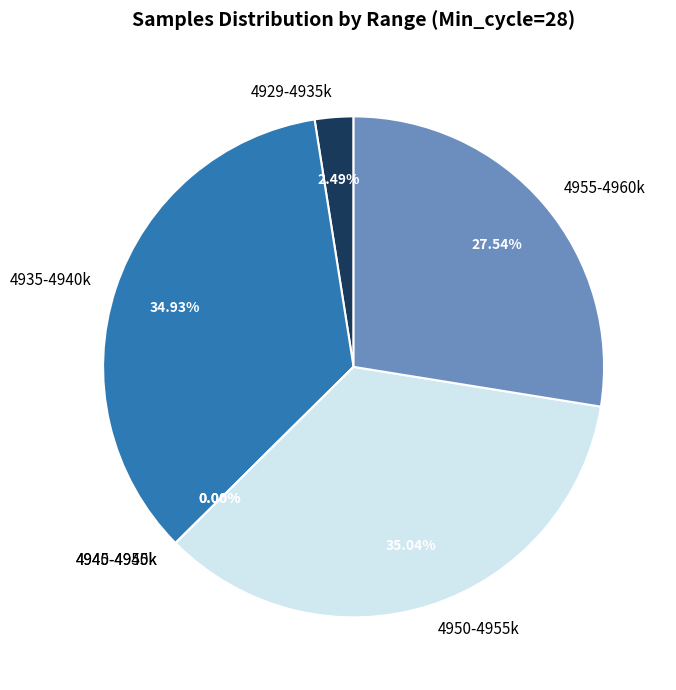

Does 17 account for over 50% of the chart?

No